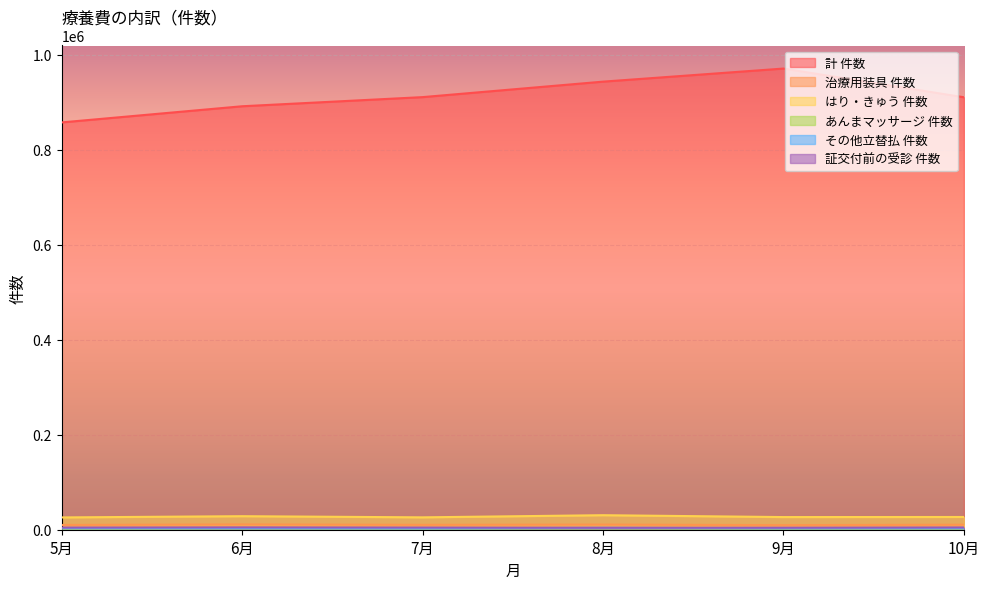

Rank the categories by 証交付前の受診 件数 value from lowest to highest.

8月, 9月, 5月, 7月, 10月, 6月